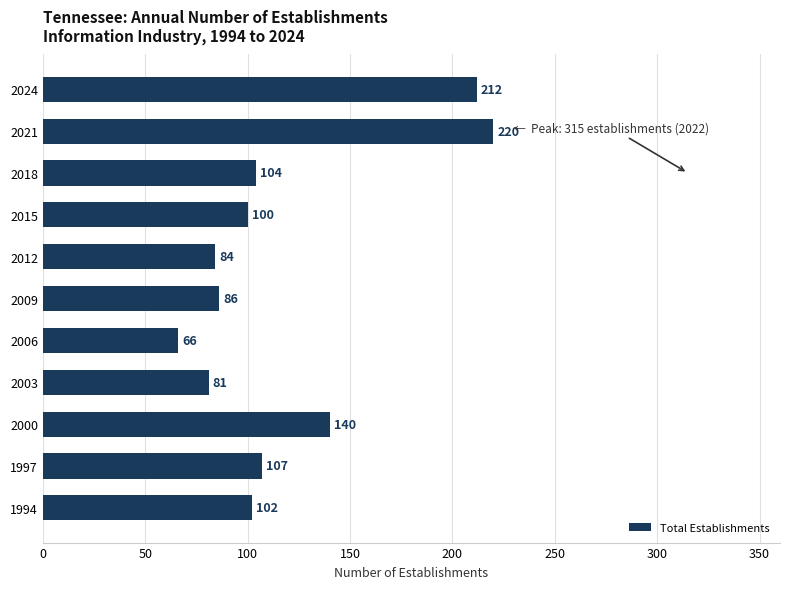

Approximately how many times larger is the value at 2006 compared to 1997?

0.6